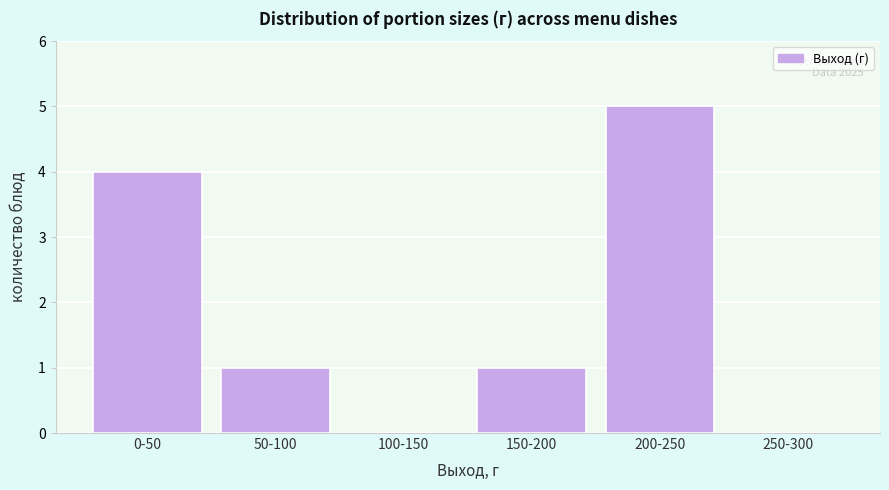

Reading left to right, list all the values displayed in this chart.

0-50=4	50-100=1	100-150=0	150-200=1	200-250=5	250-300=0